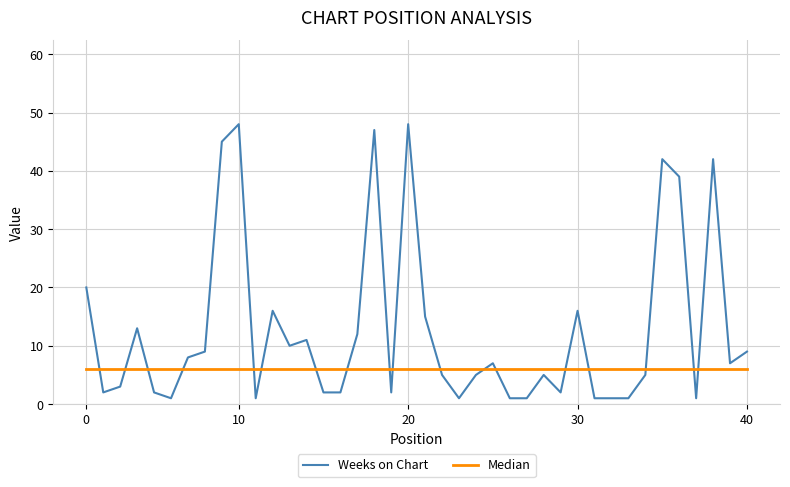

What is the difference between the maximum and minimum values in the Weeks on Chart series?

47